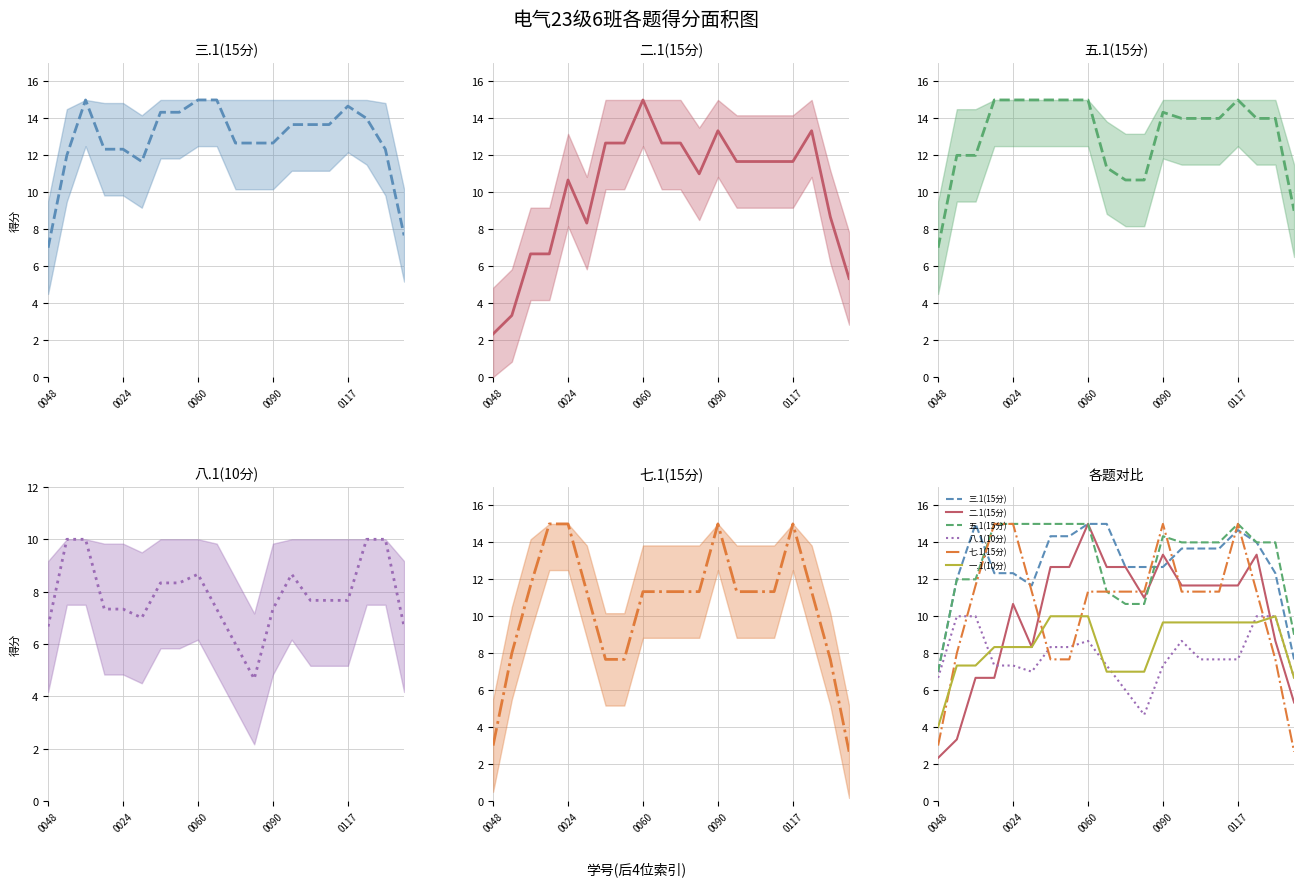

Which series ends up on top after the final intersection of 八.1(10分) and 五.1(15分)?

五.1(15分)